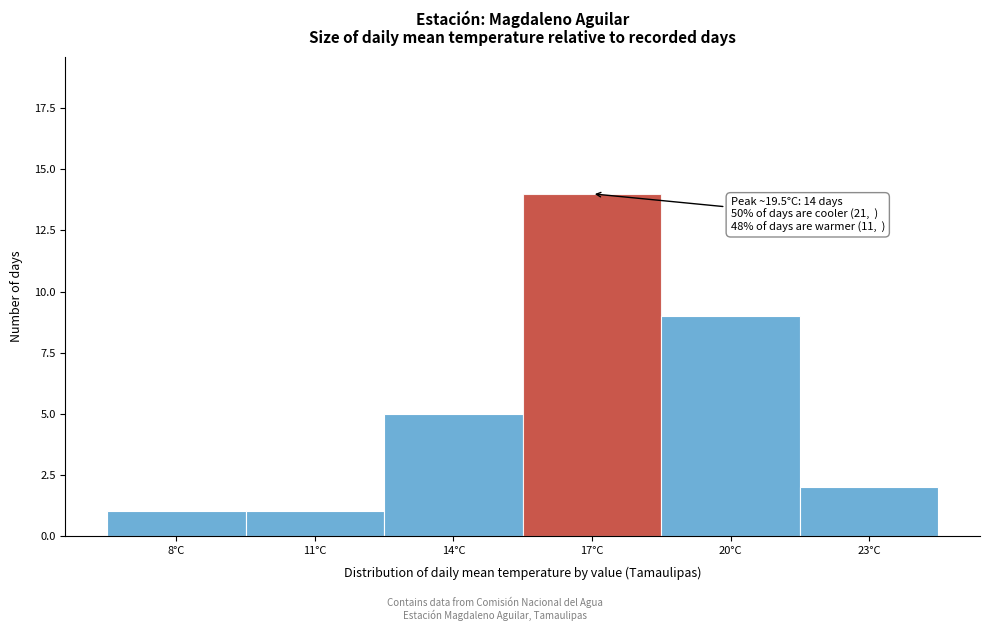

Reading right to left, list all the values displayed in this chart.

2	9	14	5	1	1